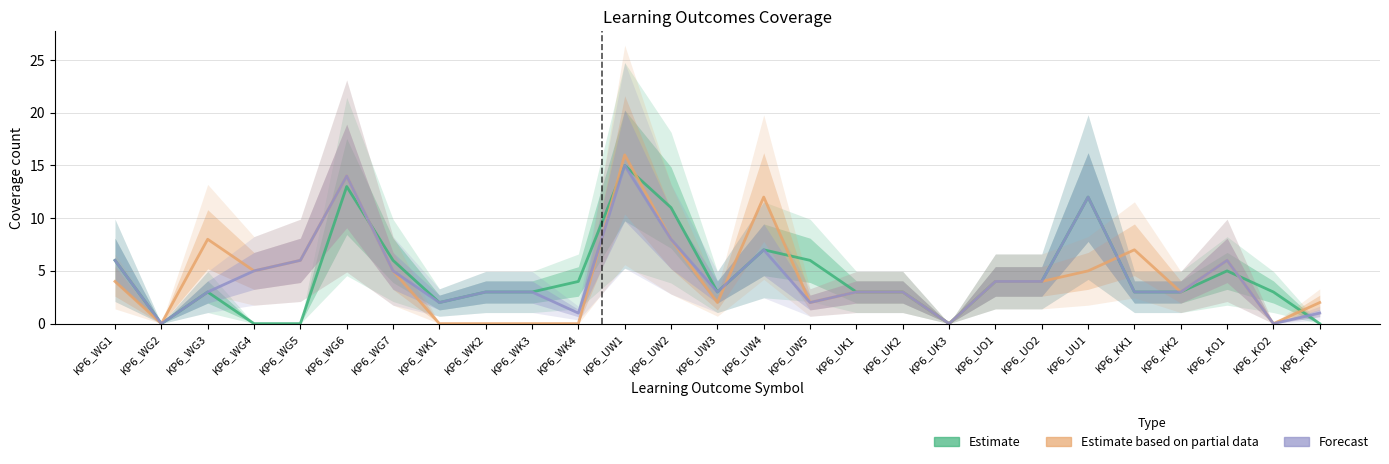

What is the sum of all Estimate values?

122